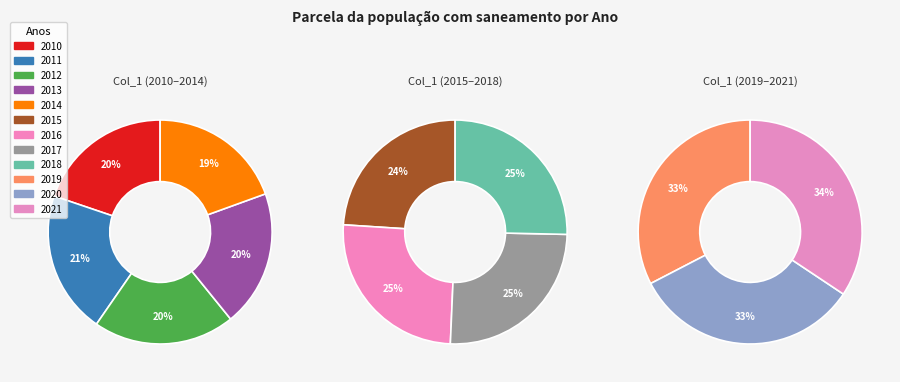

To the nearest percent, what is the difference between the largest and smallest slice percentages?

1%